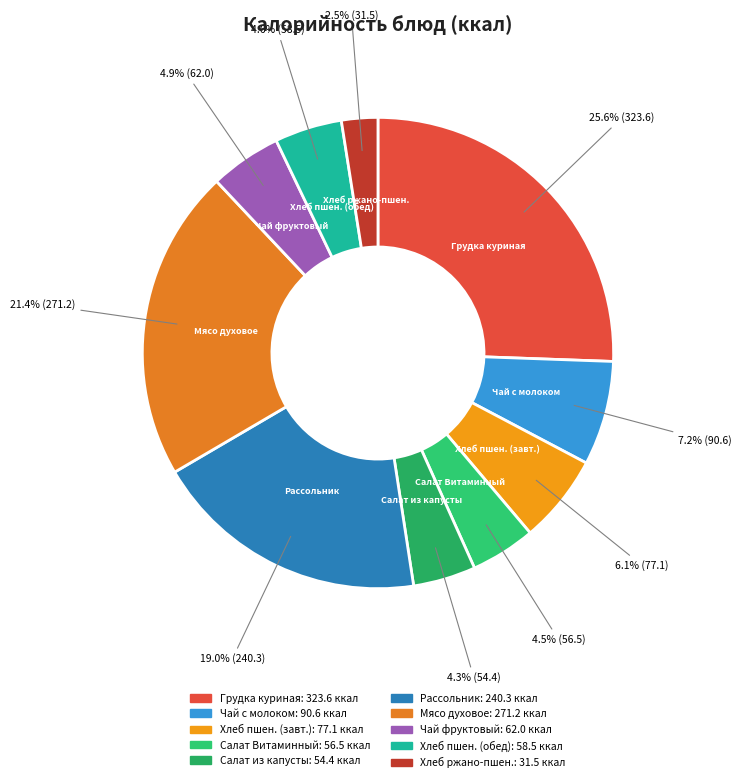

How many segments does this pie chart have?

10